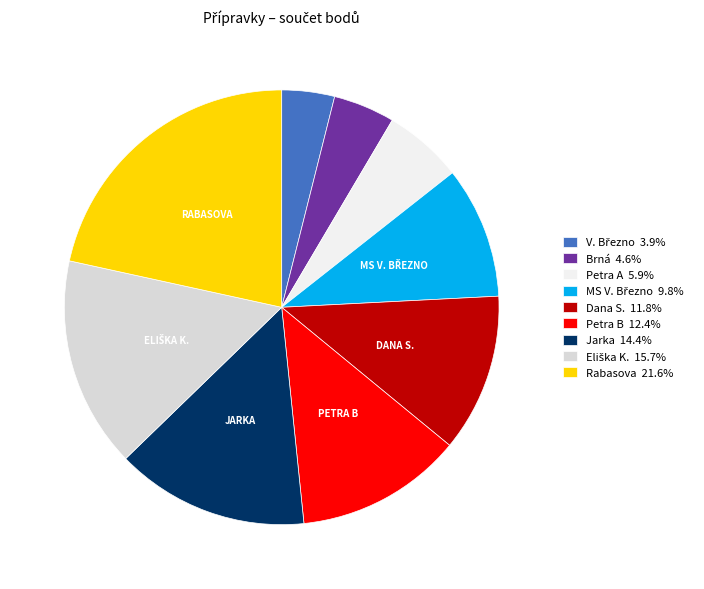

What is the ratio of the value at Jarka to the value at Petra B?

1.2